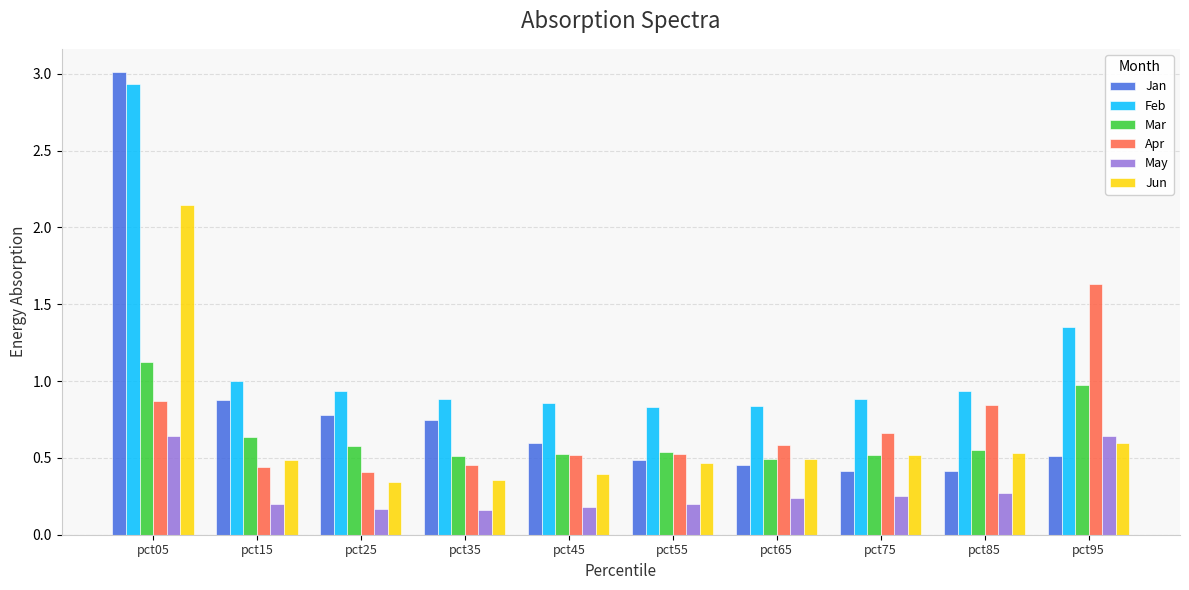

What are all the series names shown in the legend?

Jan, Feb, Mar, Apr, May, Jun